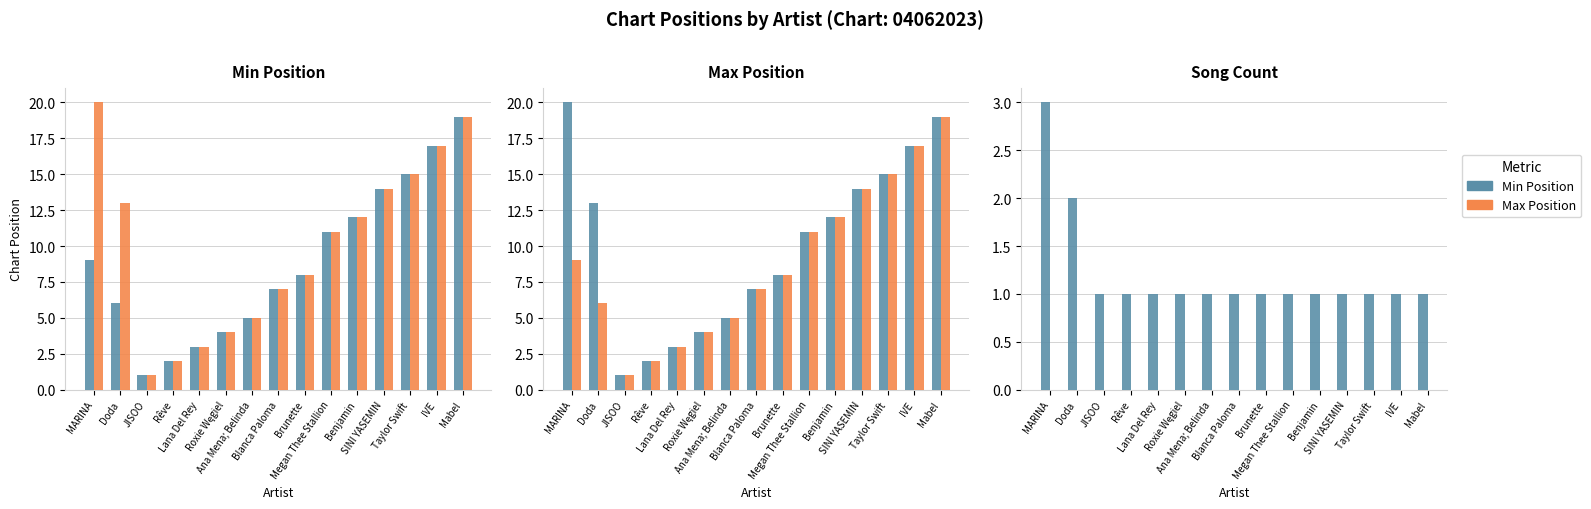

True or false: Count has a value of 2 at Lana Del Rey.

False